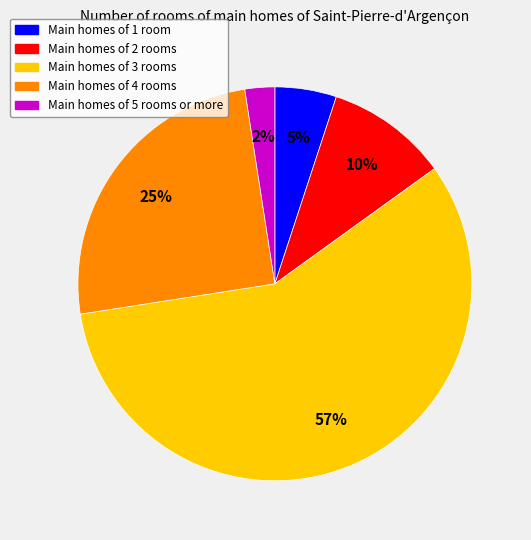

Count the number of slices in the pie.

5